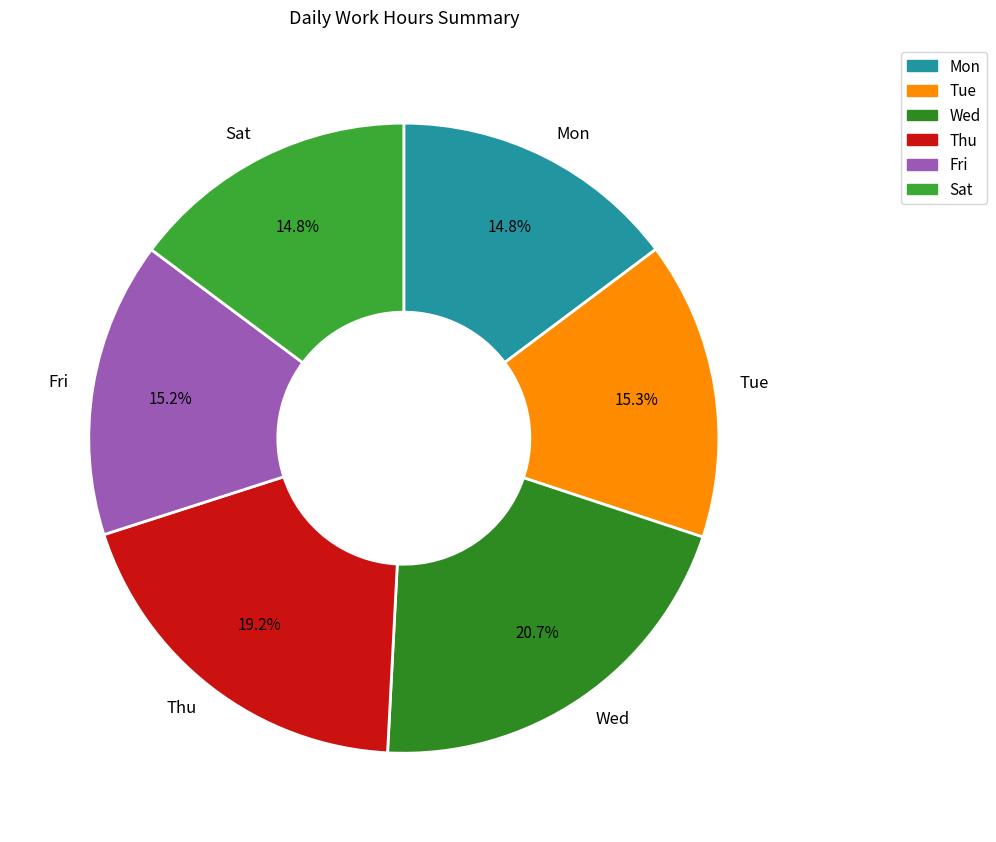

What is the ratio of the value at Fri to the value at Wed?

0.7